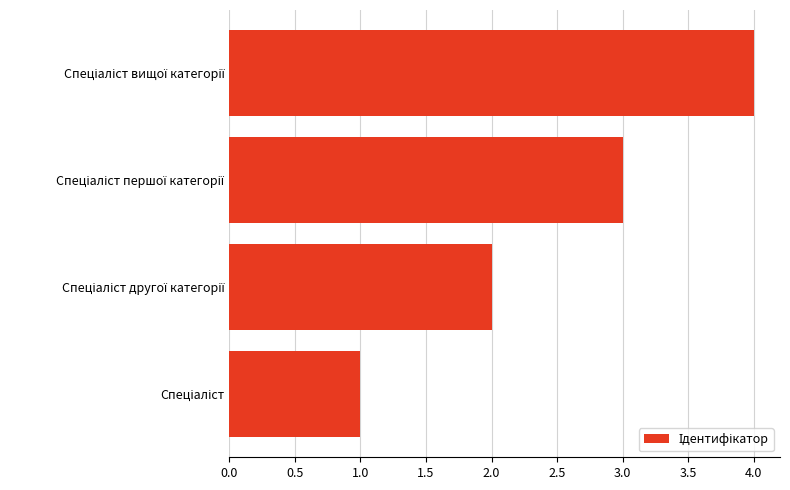

What is the maximum value shown in the chart?

4